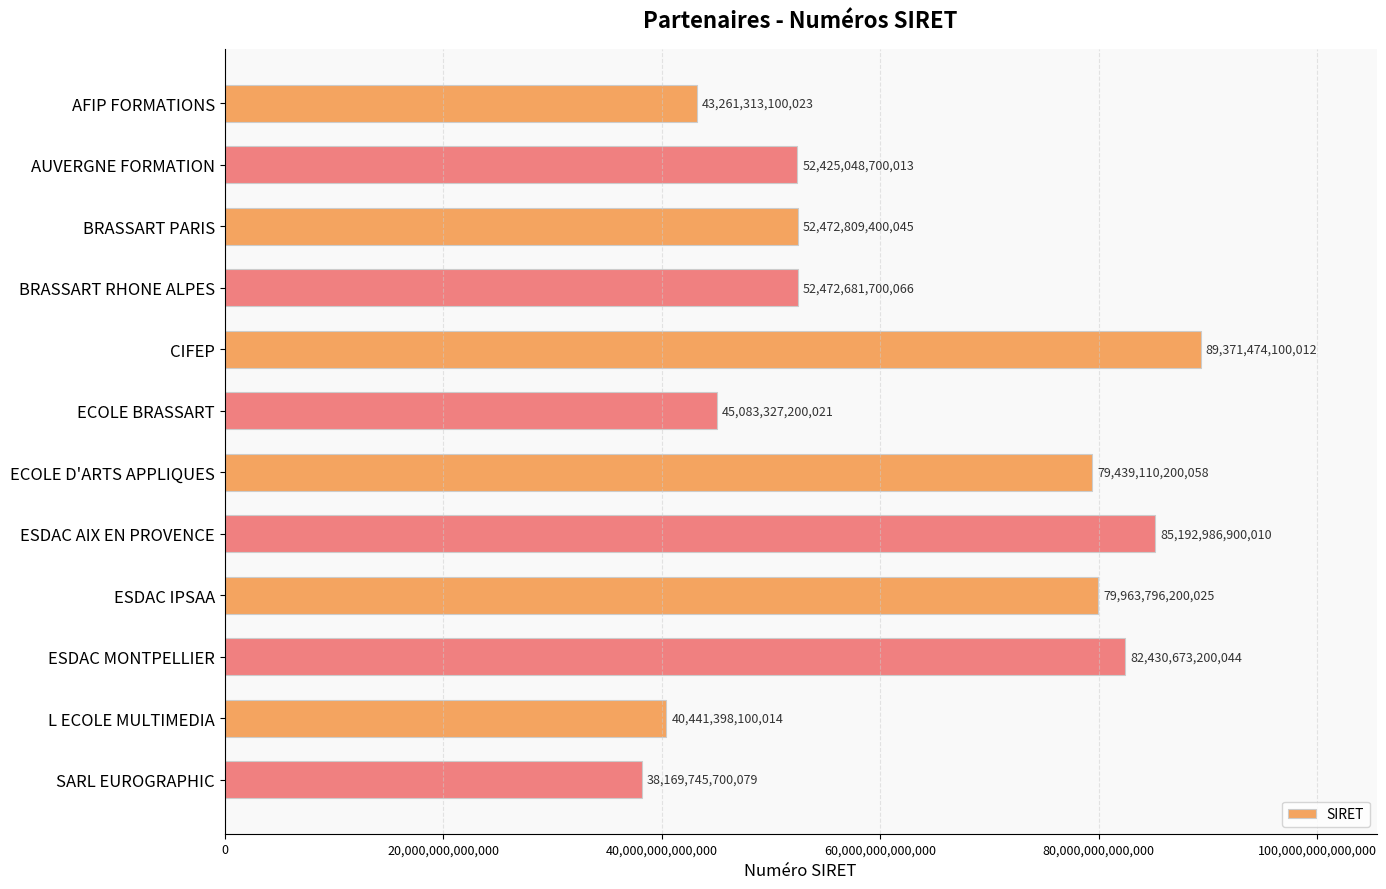

What is the label of the 8th bar from the top?

ESDAC AIX EN PROVENCE